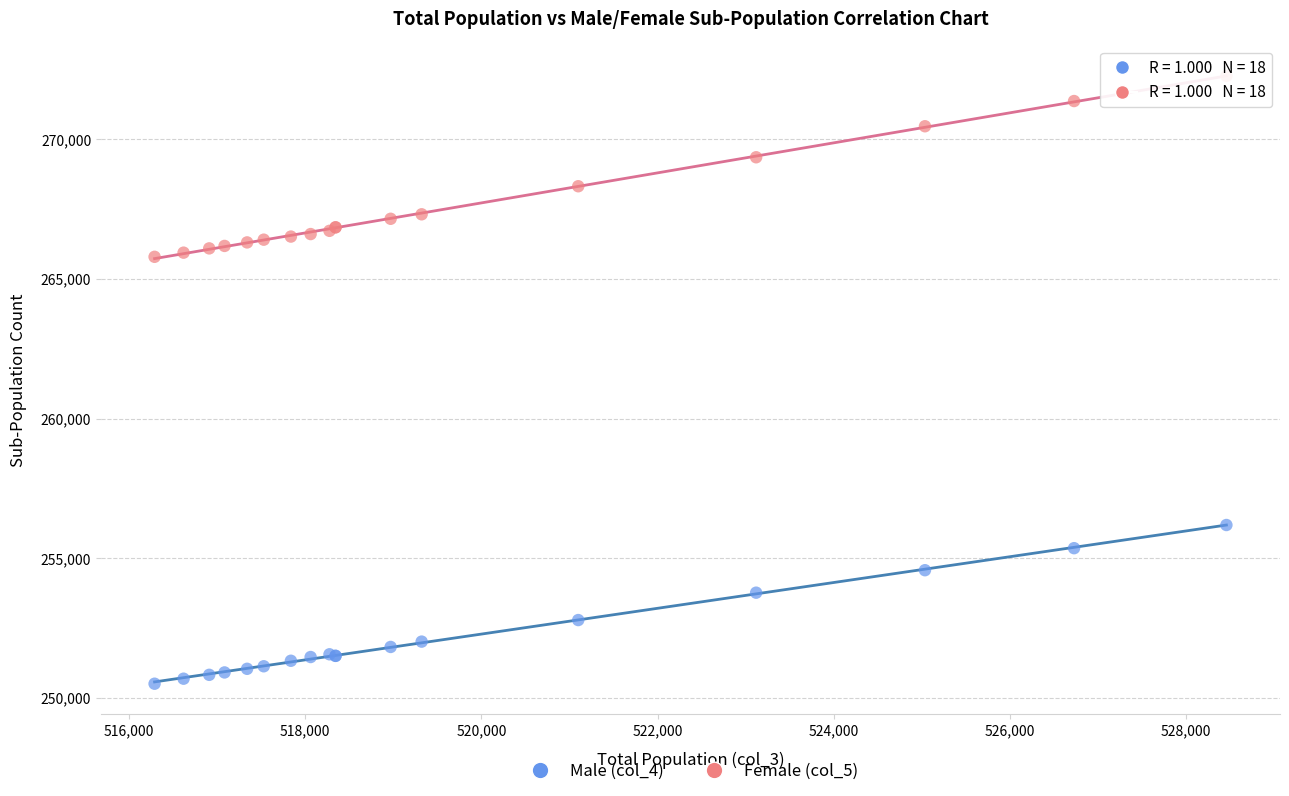

Which series reaches the minimum Y coordinate?

Male (col_4)